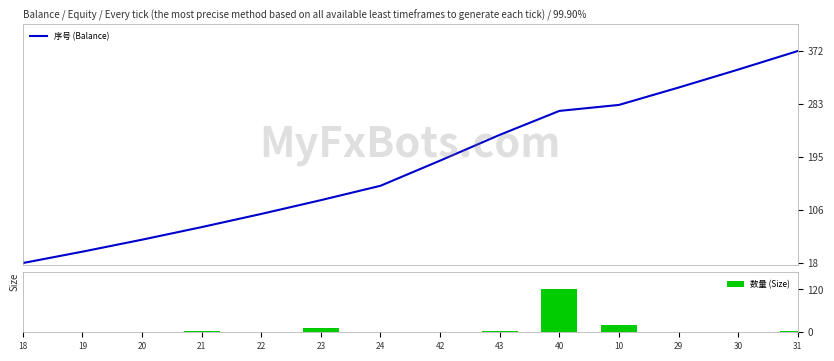

Reading right to left, what are all the values shown in this chart?

序号 (Balance): 372	341	311	282	272	232	189	147	123	100	78	57	37	18
数量 (Size): 3	2	1	20	120	4	1	2	12	1	4	2	2	2